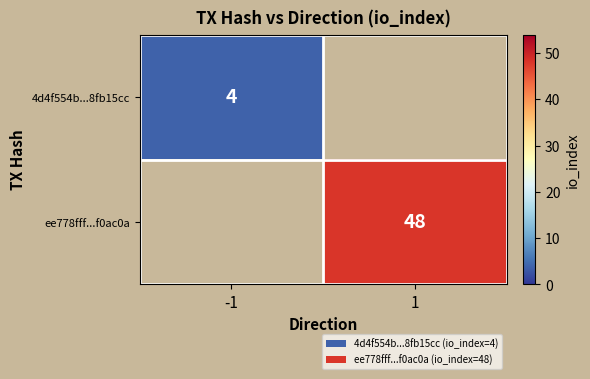

Is the value of 4d4f554b...8fb15cc at -1 greater than the value of ee778fff...f0ac0a at 1?

No